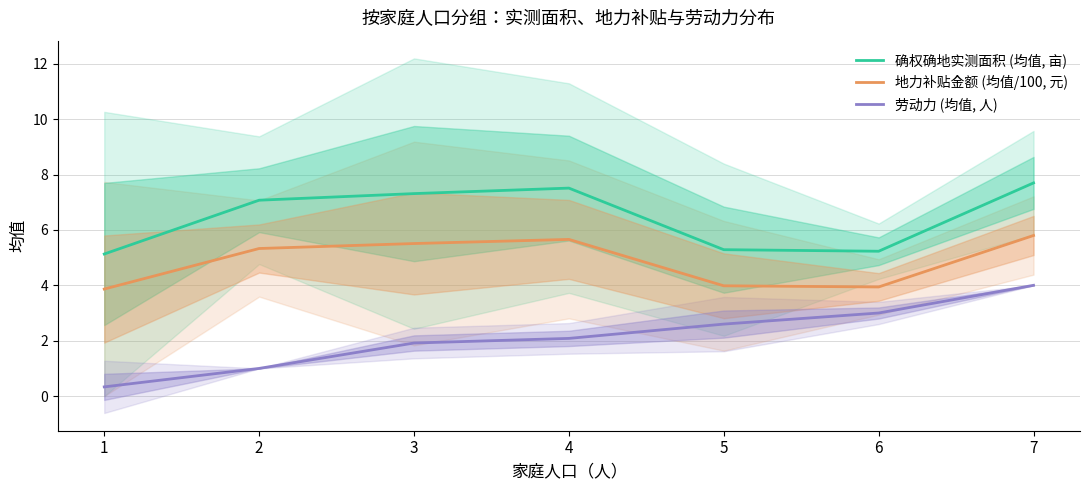

Which category has the lowest value in the 确权确地实测面积 (均值, 亩) series?

1